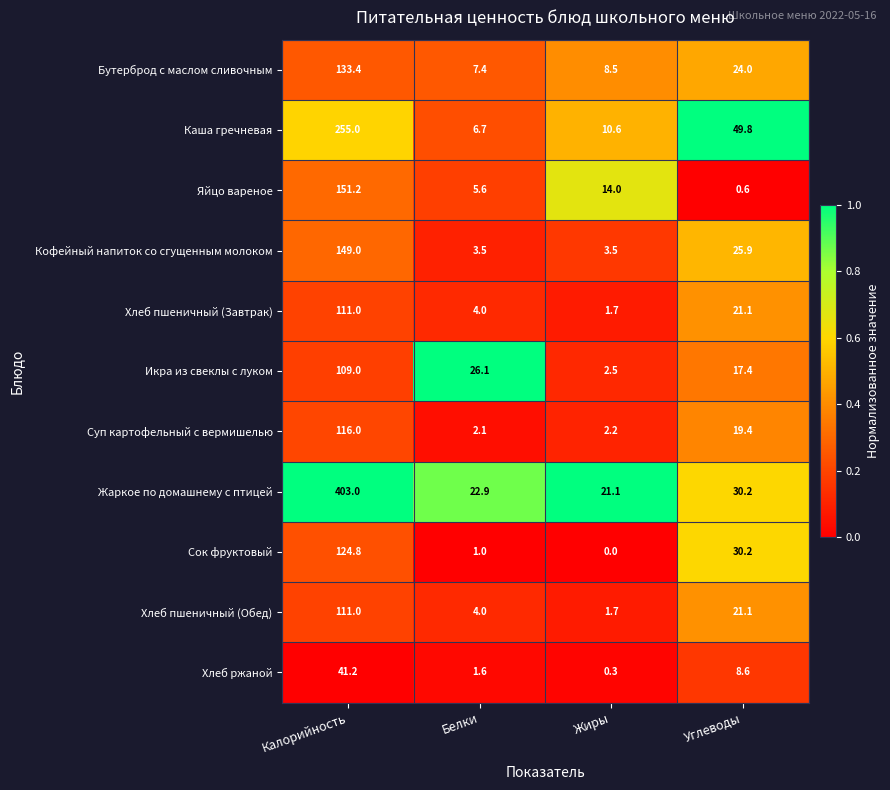

Between Жиры and Углеводы, which series saw the biggest shift?

Каша гречневая